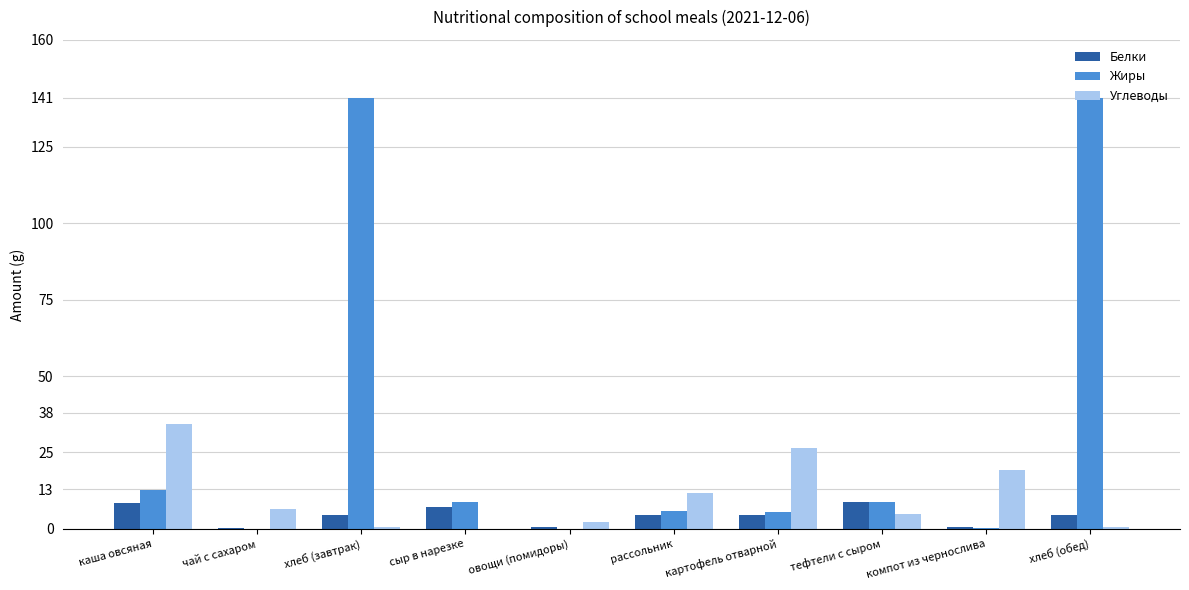

How many distinct data groups are displayed?

3